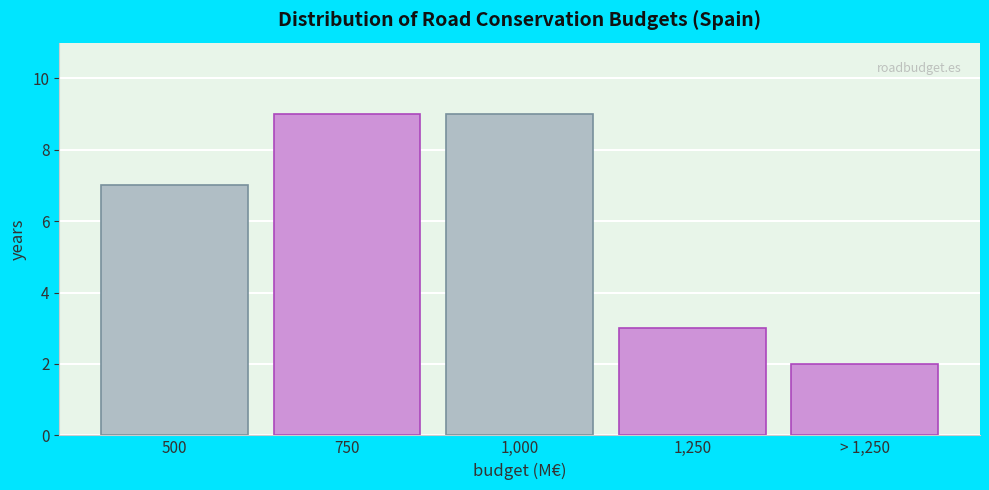

Reading left to right, transcribe all the data shown in this chart.

500=7	750=9	1,000=9	1,250=3	> 1,250=2